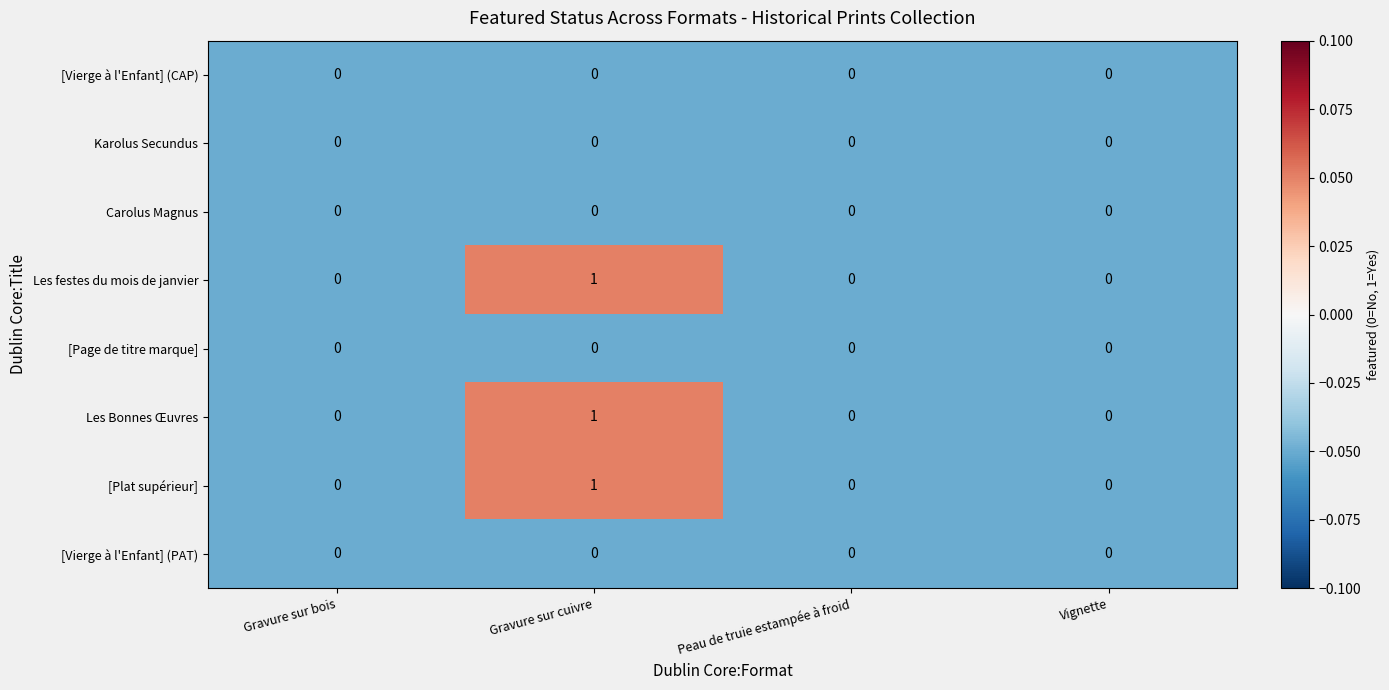

At which category is the sum across all series the highest?

Gravure sur cuivre